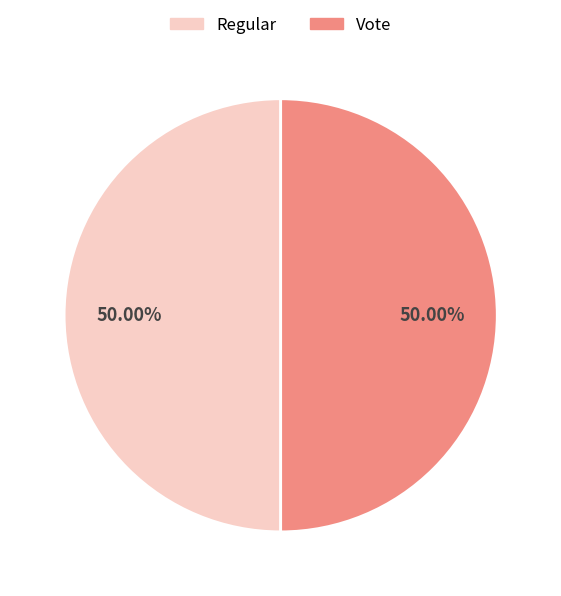

Combined, do Vote and Regular account for over 50%?

Yes